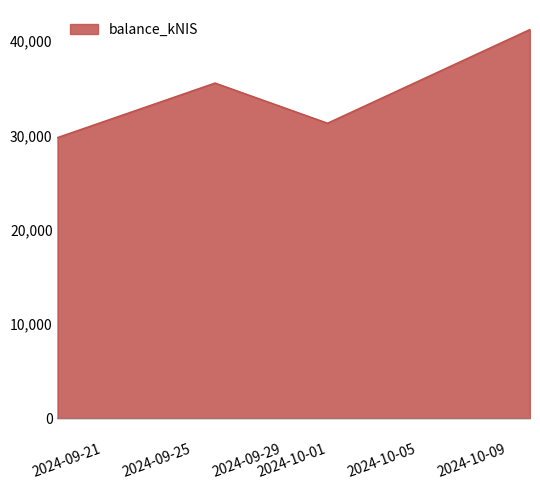

What is the difference between the maximum and second lowest values?

9947.5